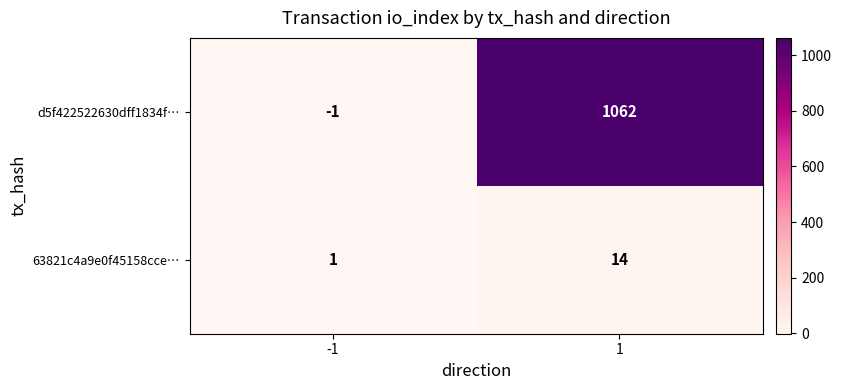

Which series has the largest total across all categories?

d5f422522630dff1834f…